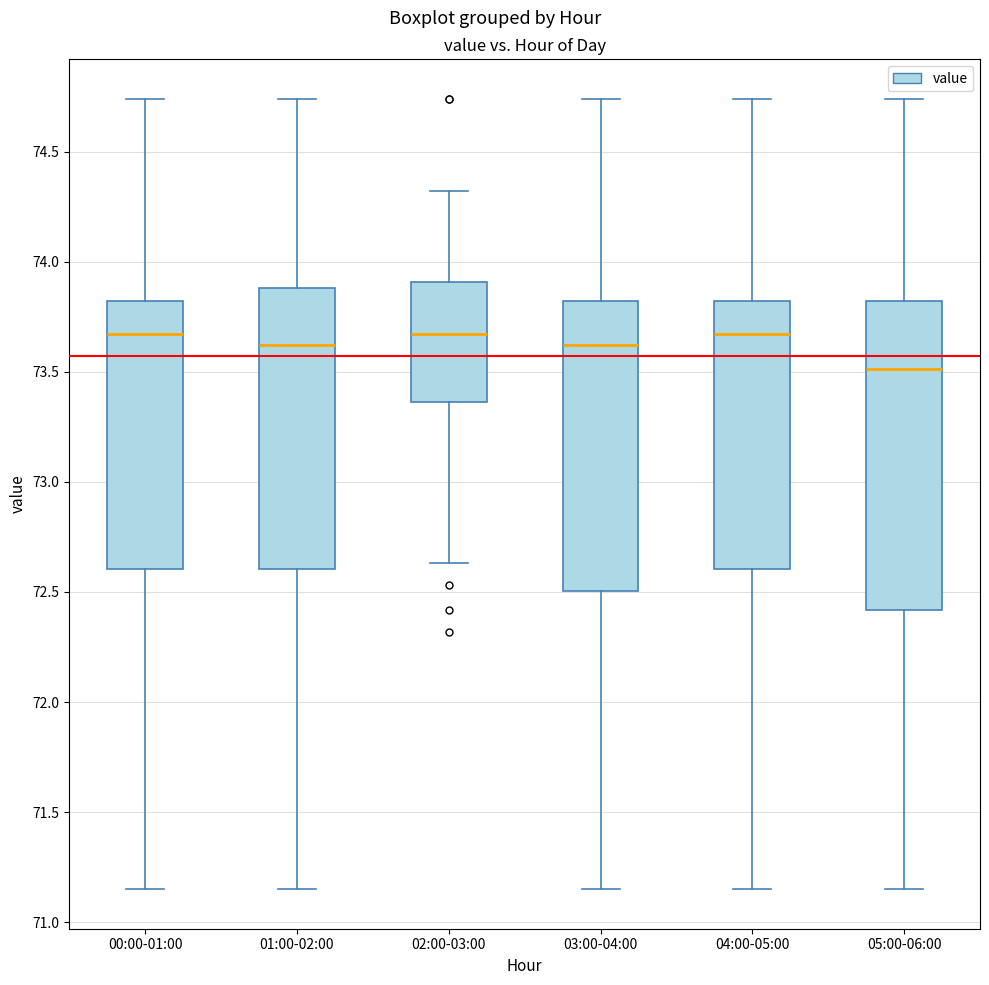

Reading left to right, read every box against the y-axis: the position of its median line, the range the box covers, and the ends of its whiskers. The values are not printed on the chart, so give them approximately, as read against the axis.

00:00-01:00: median 73.65, box 72.60 to 73.80, whiskers 71.15 to 74.75
01:00-02:00: median 73.60, box 72.60 to 73.90, whiskers 71.15 to 74.75
02:00-03:00: median 73.65, box 73.35 to 73.90, whiskers 72.65 to 74.30
03:00-04:00: median 73.60, box 72.50 to 73.80, whiskers 71.15 to 74.75
04:00-05:00: median 73.65, box 72.60 to 73.80, whiskers 71.15 to 74.75
05:00-06:00: median 73.50, box 72.40 to 73.80, whiskers 71.15 to 74.75